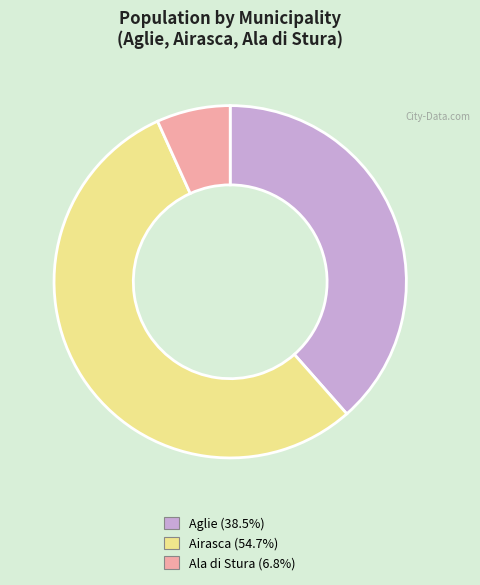

What is the ratio of the value at Aglie (38.5%) to the value at Airasca (54.7%)?

0.7